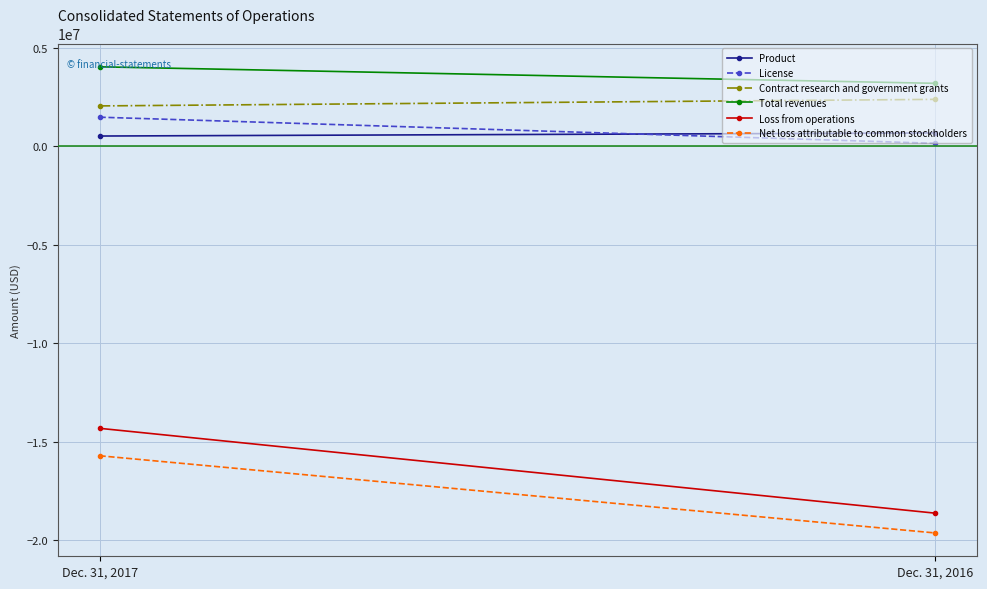

What is the value of the Contract research and government grants point at the 1st from the left?

2042000